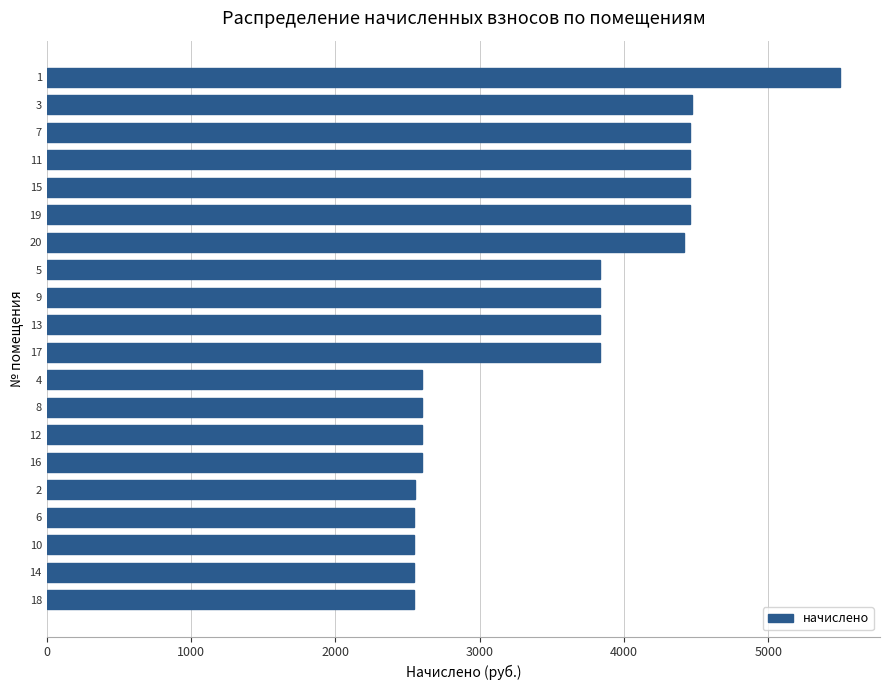

What is the sum of all values?

70661.8